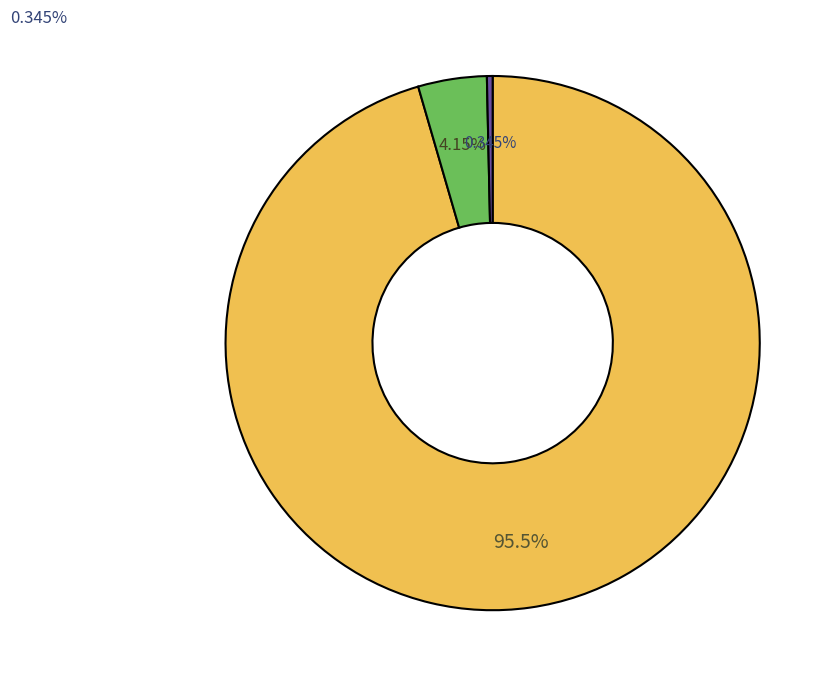

Is there a majority slice in this chart?

Yes